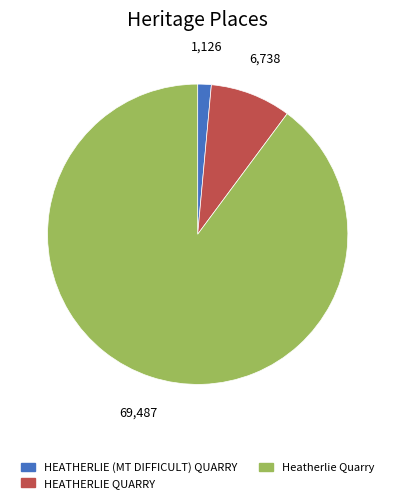

What is the smallest slice in the pie chart?

HEATHERLIE (MT DIFFICULT) QUARRY